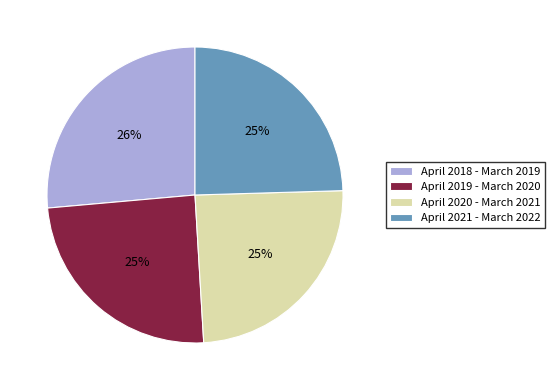

The April 2021 - March 2022 slice represents 25% of the pie. True or false?

True